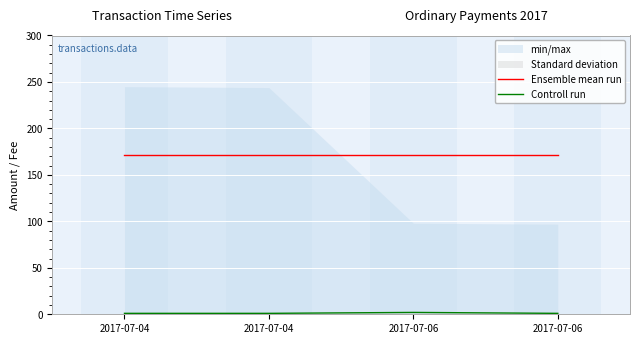

What is the sum of the Controll run values at 2017-07-04 and 2017-07-06?

3